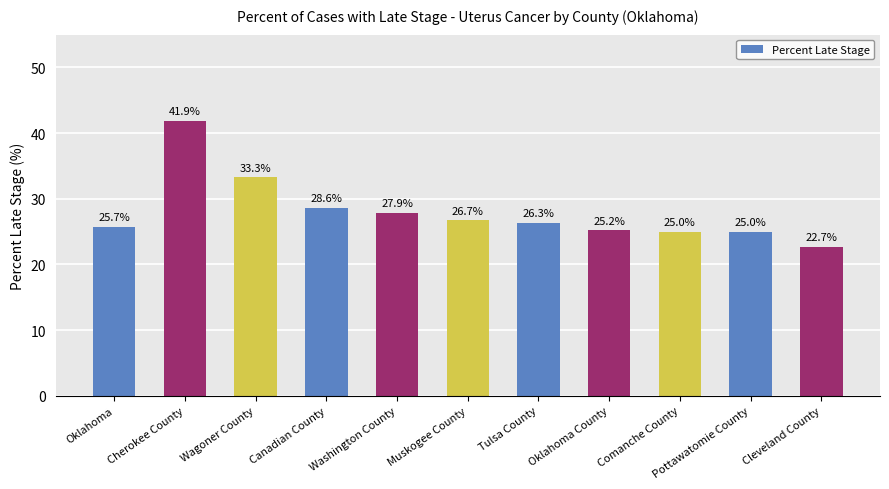

What is the difference between the values at Wagoner County and Oklahoma?

7.6